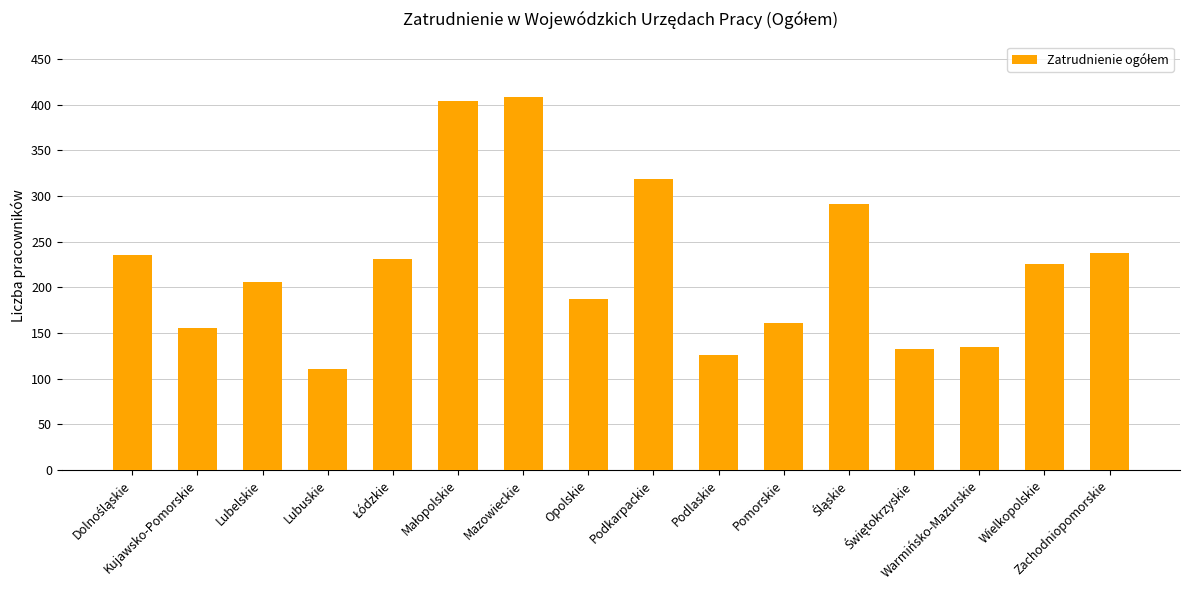

What is the value of the 1st bar from the left?

235